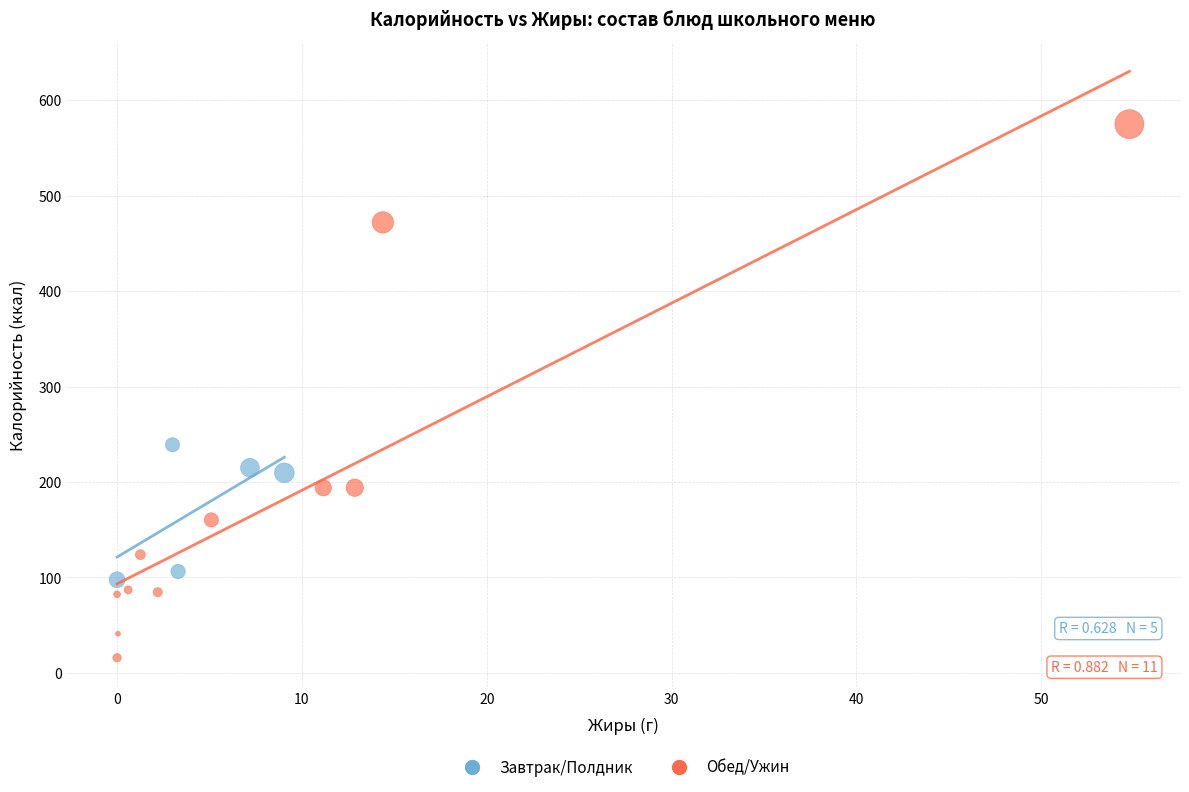

Which series has the largest Y range (max minus min)?

Обед/Ужин